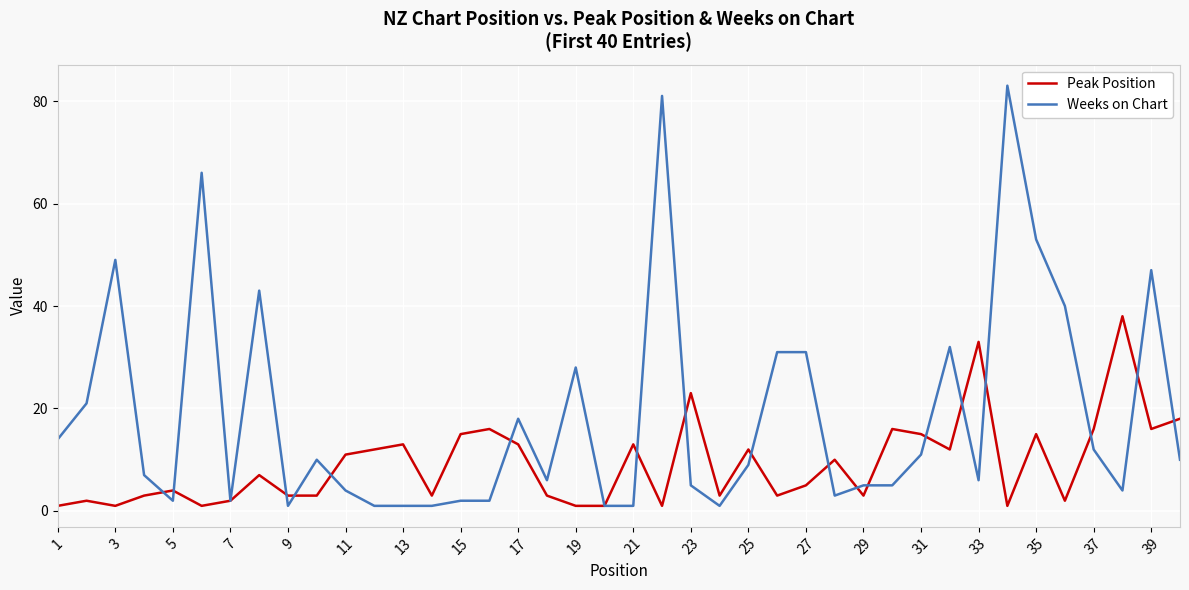

Which series has the largest total across all categories?

Weeks on Chart